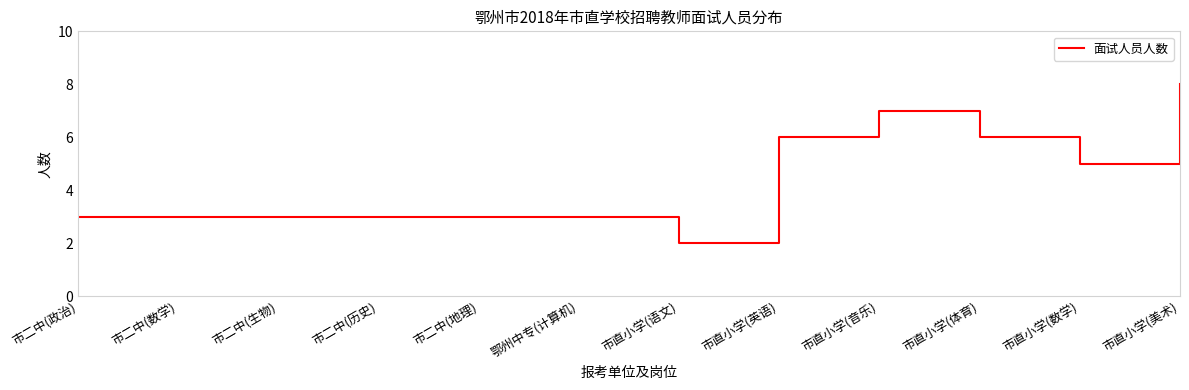

At which label is the value closest to 5?

市直小学(数学)